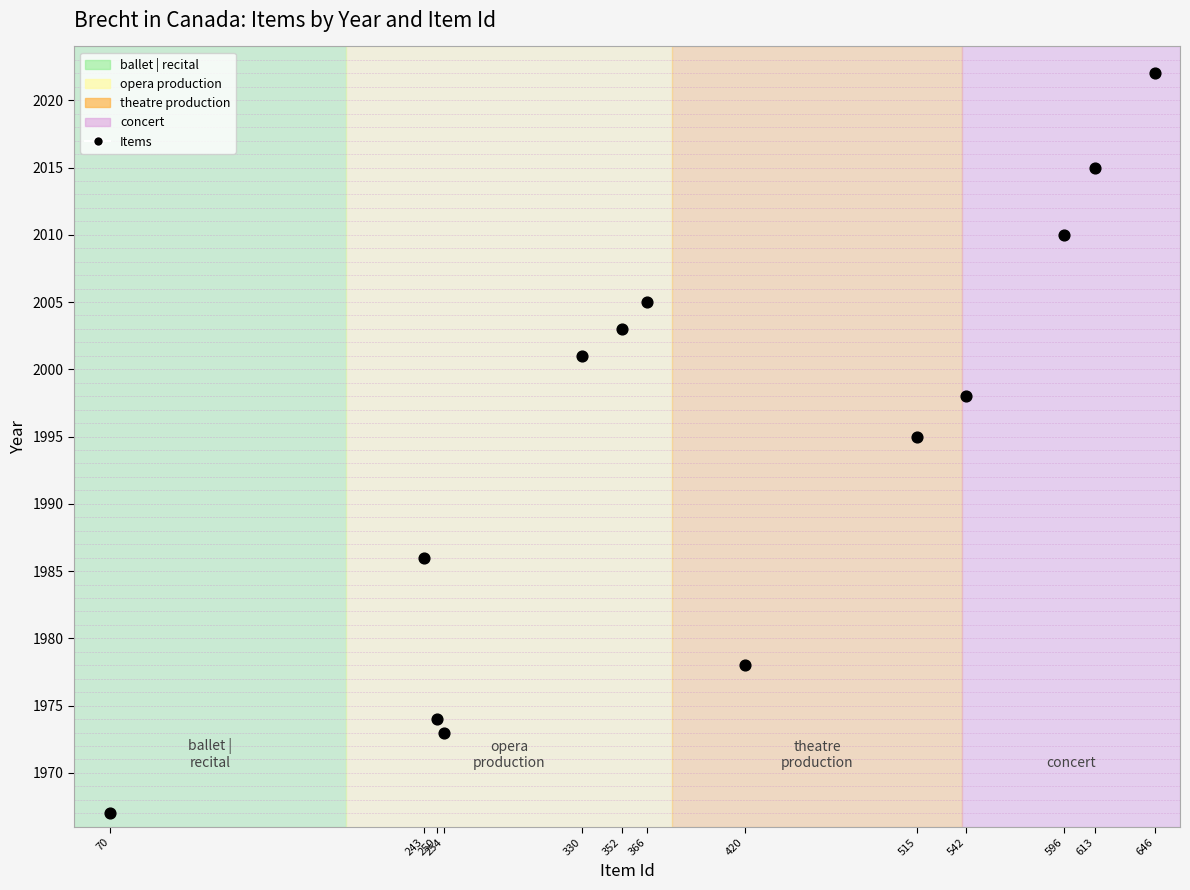

What is the range of Y values (max minus min)?

55